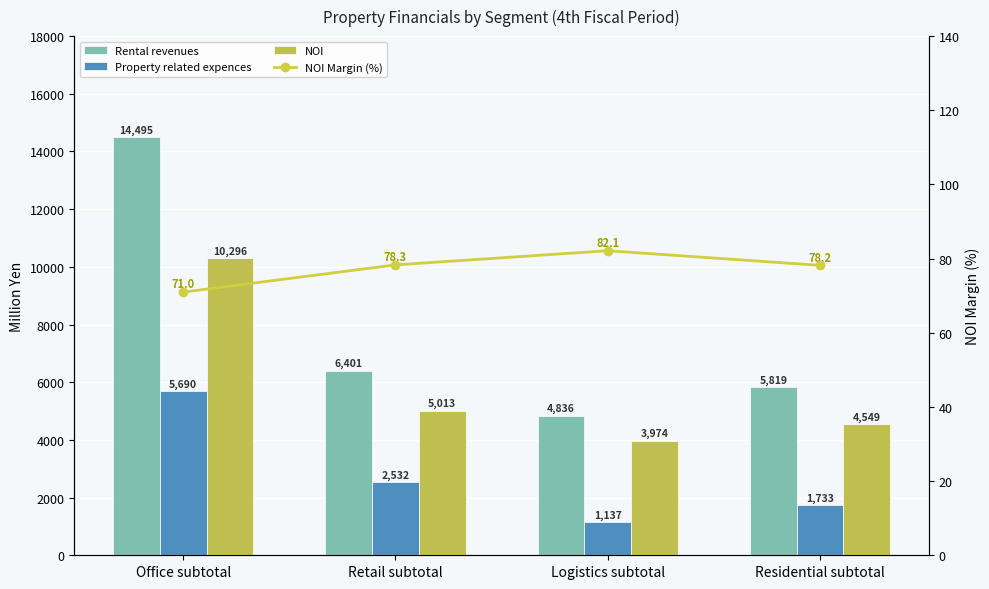

What position from the right is Logistics subtotal?

2